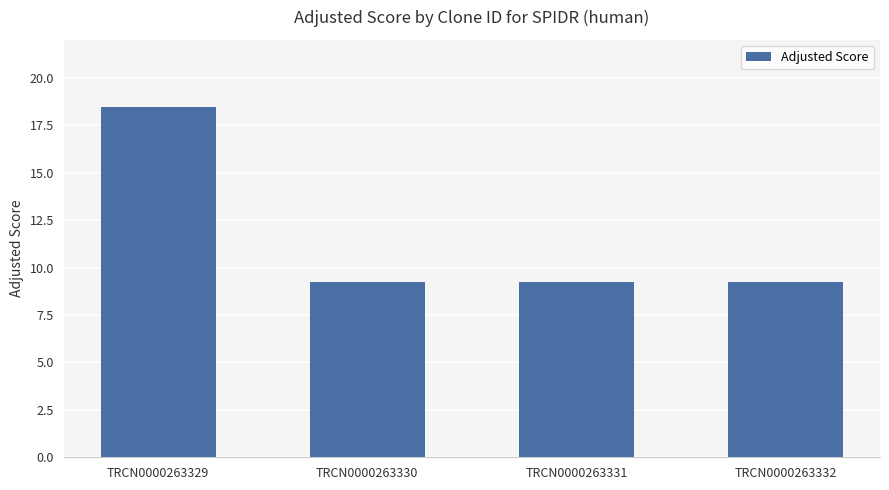

What is the sum of the values at TRCN0000263330 and TRCN0000263332?

18.5